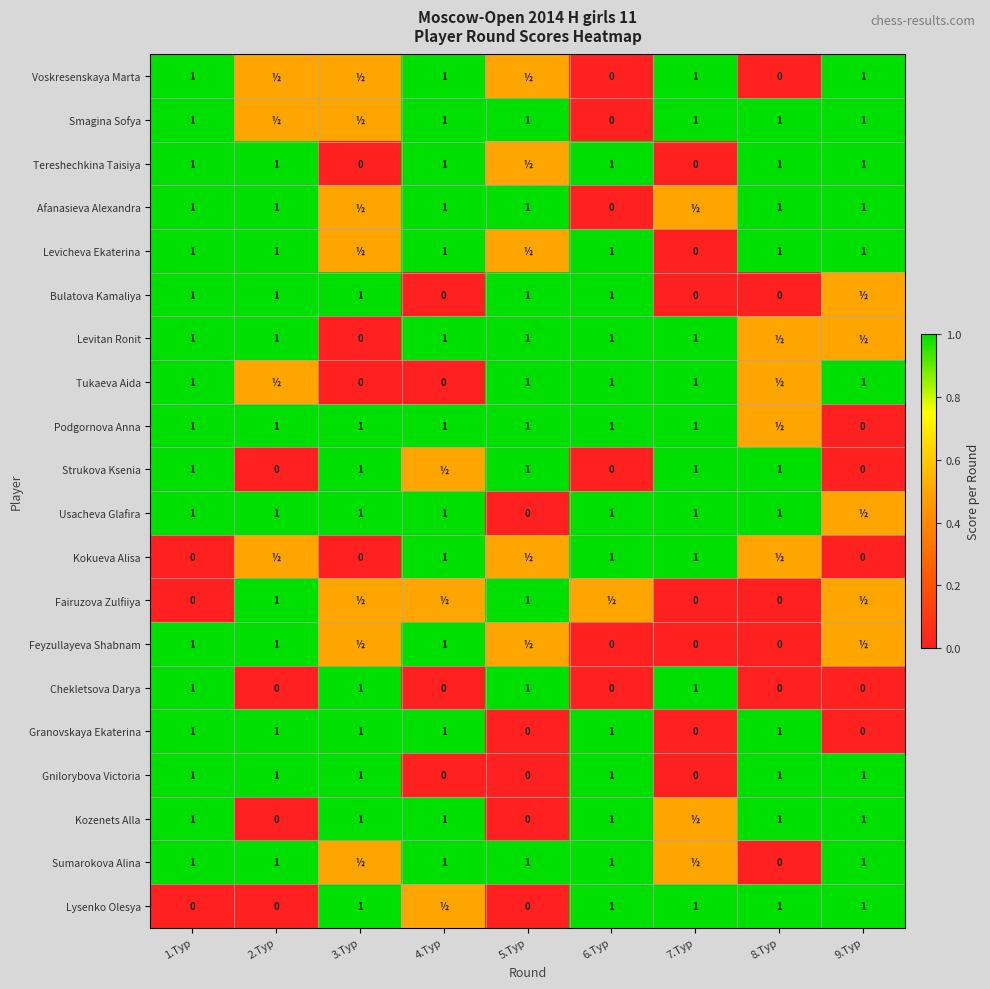

What is the difference between the highest and lowest values at 8.Тур?

1.0